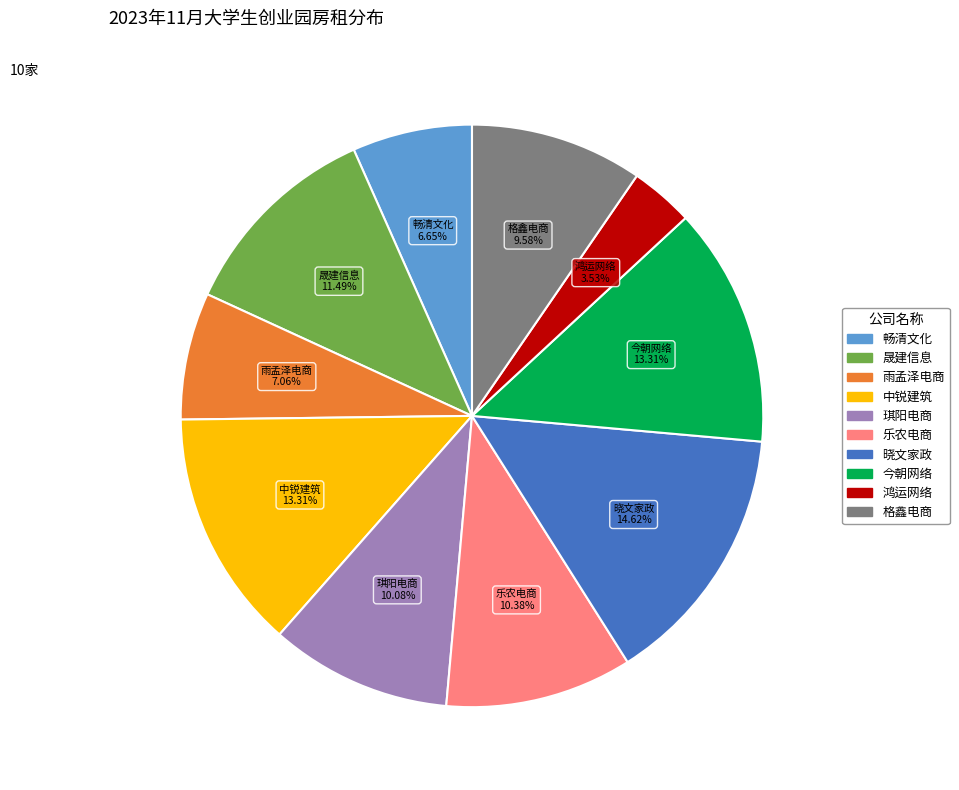

To the nearest percent, what is the difference between the largest and smallest slice percentages?

11%